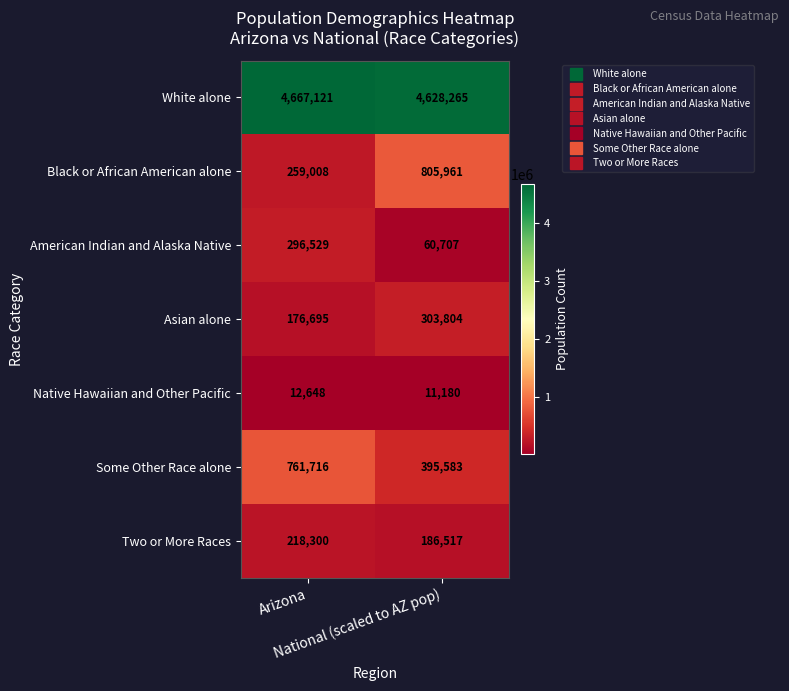

Which series has the largest range (max minus min)?

Black or African American alone